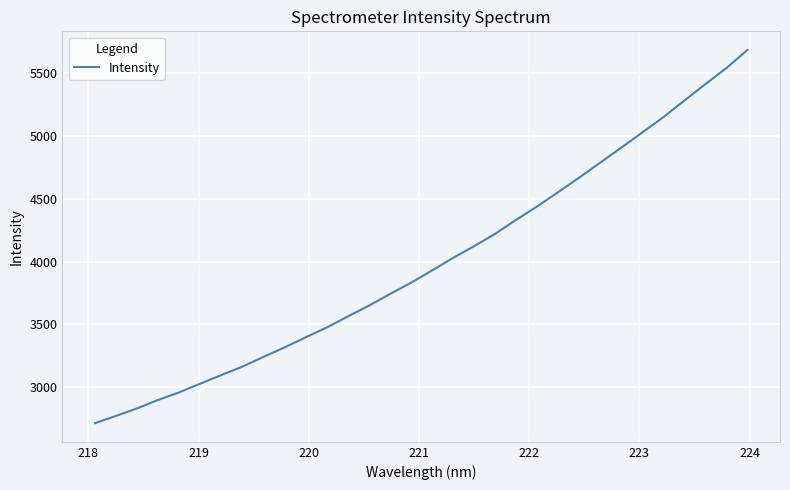

What is the difference between the maximum and minimum values?

2975.0